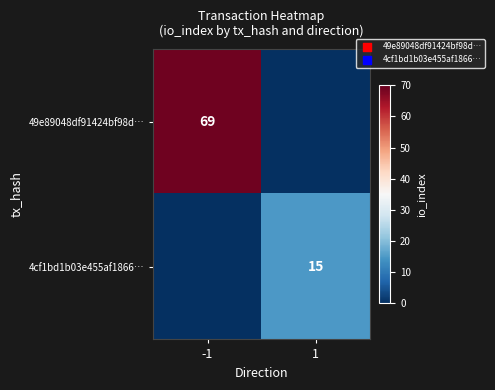

The 49e89048df91424bf98d… series shows 69 at -1. True or false?

True